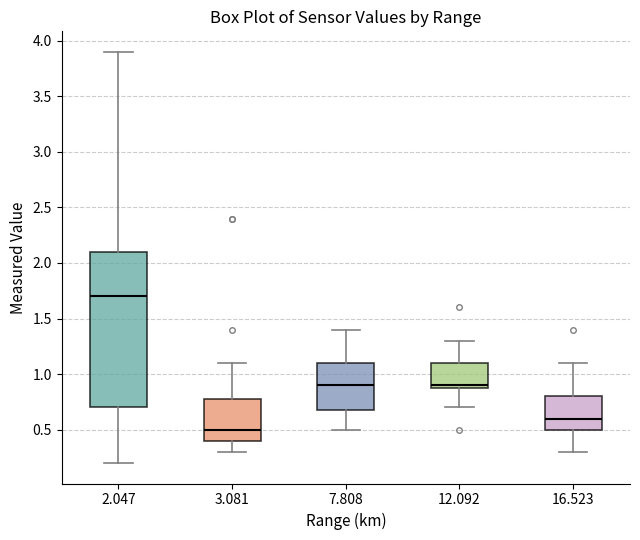

Where does the upper whisker of the box at x = 3.081 end on the y-axis? The values are not printed on the chart, so give them approximately, as read against the axis.

1.1